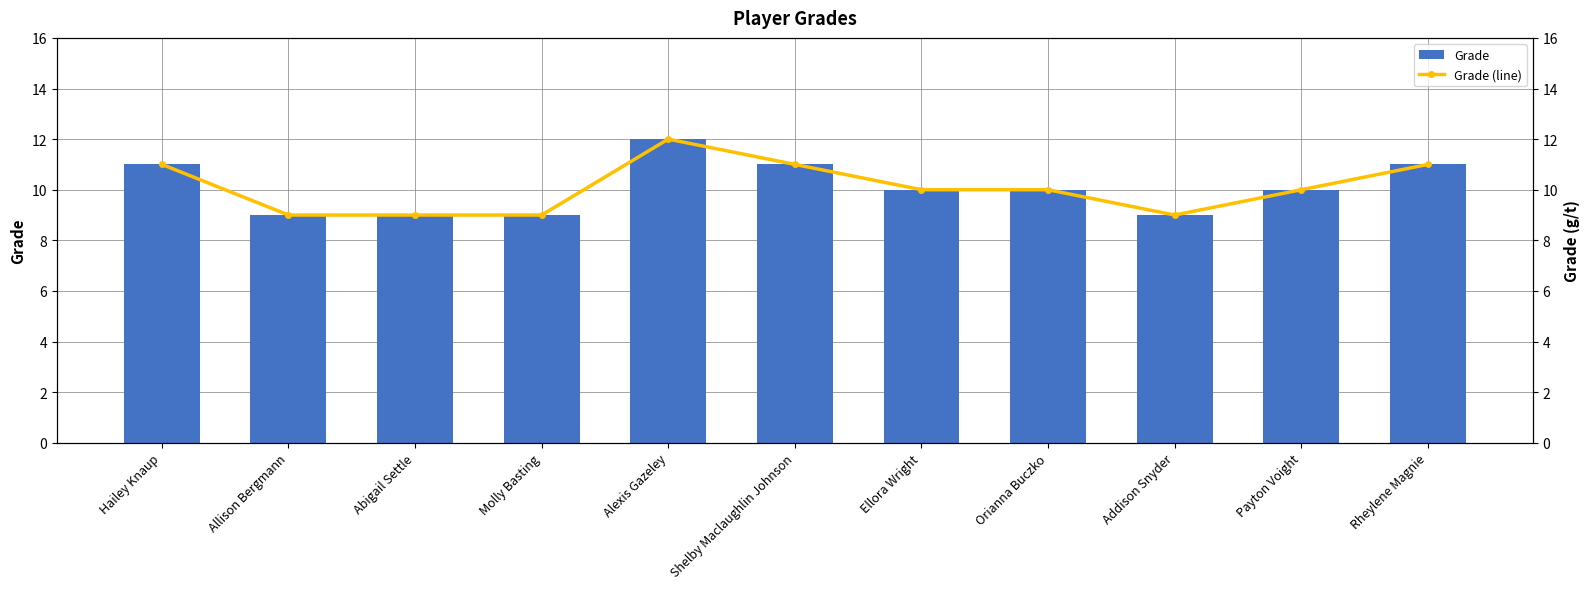

What is the label of the 8th bar from the left?

Orianna Buczko